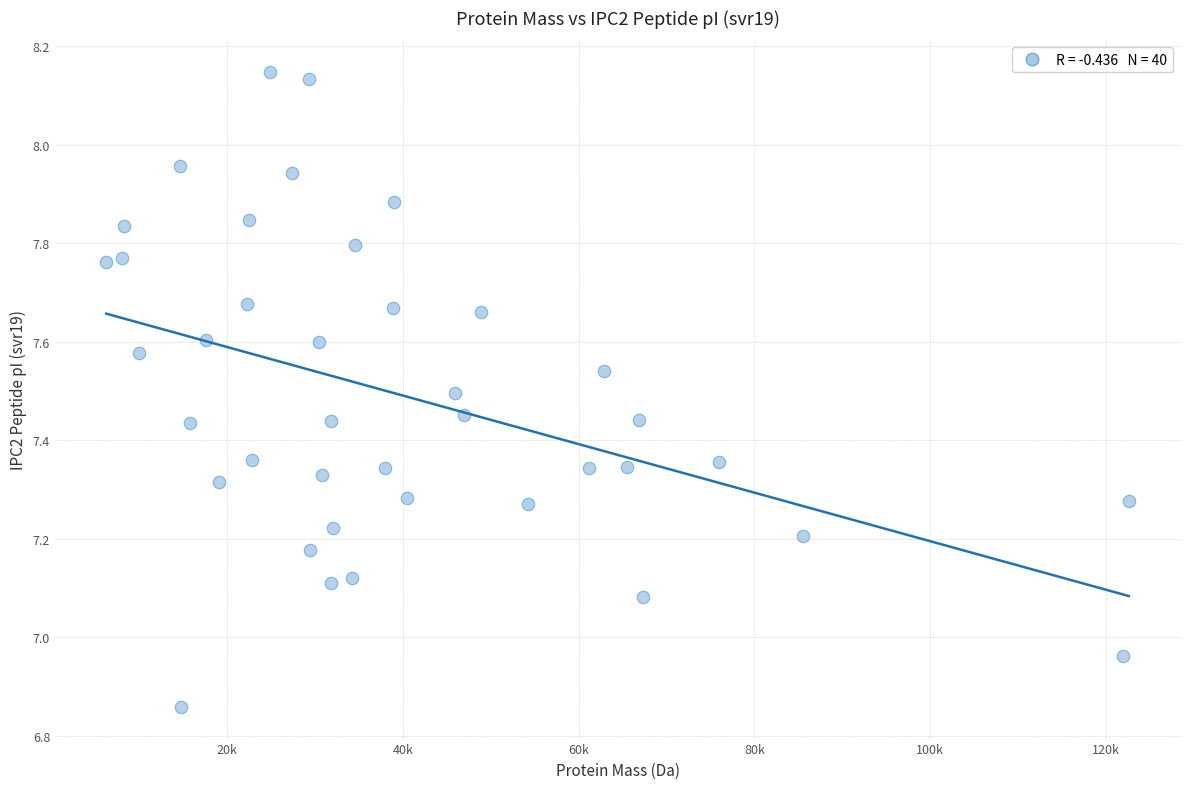

What is the range of Y values (max minus min)?

1.3